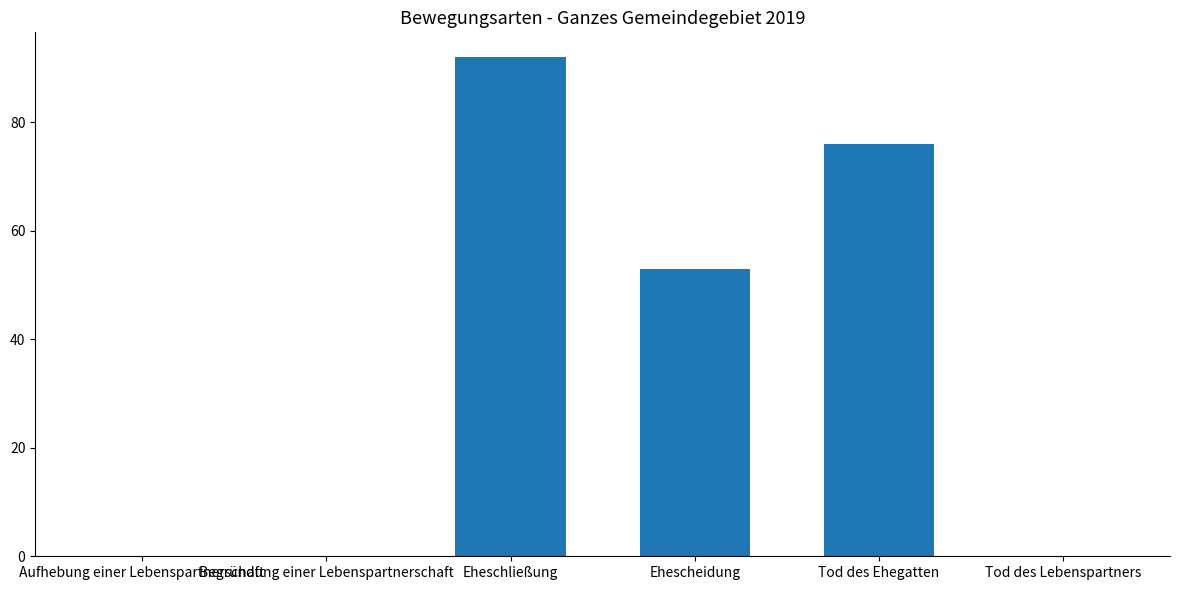

Count the number of data series in this chart.

1